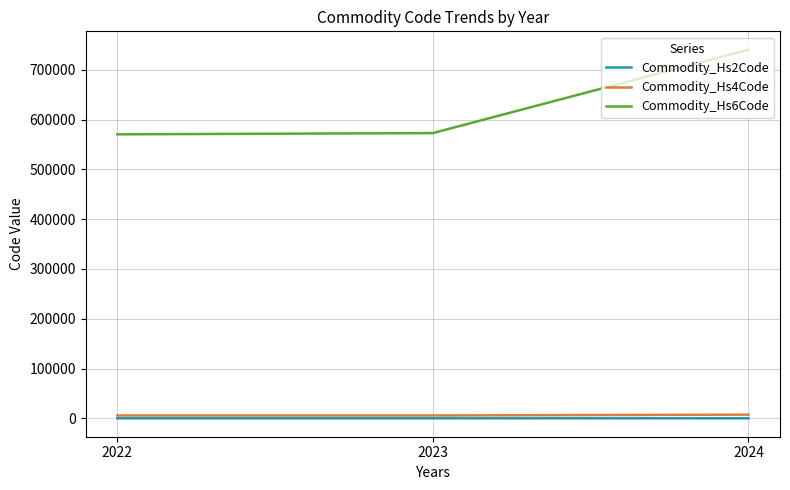

What are all the series names shown in the legend?

Commodity_Hs2Code, Commodity_Hs4Code, Commodity_Hs6Code